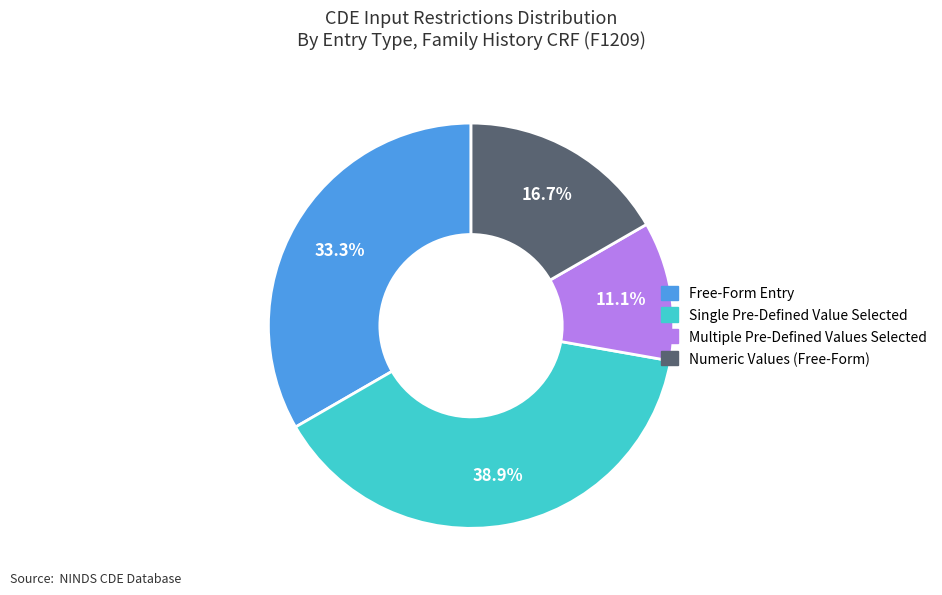

Is the sum of Multiple Pre-Defined Values Selected and Free-Form Entry greater than half?

No